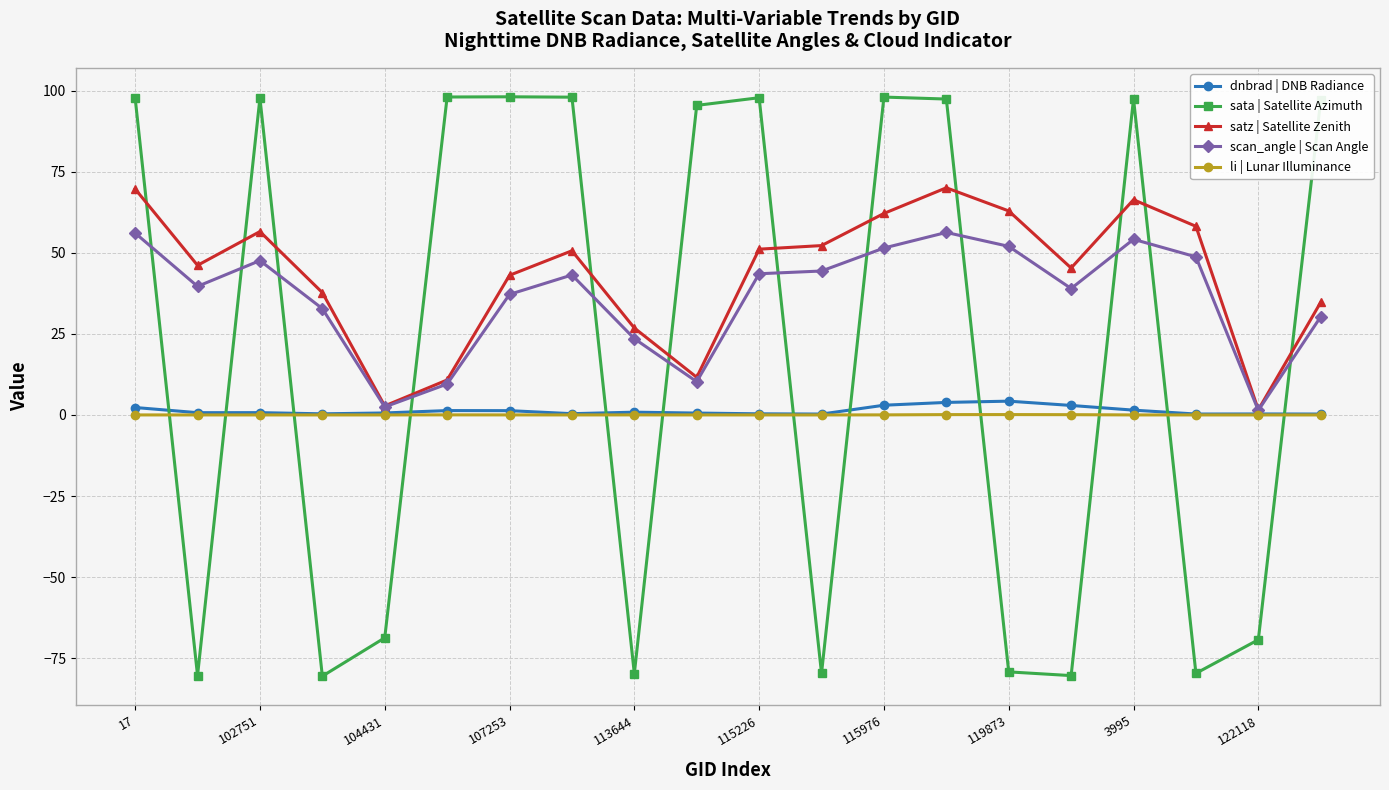

What is the lowest value of the dnbrad | DNB Radiance series?

0.3